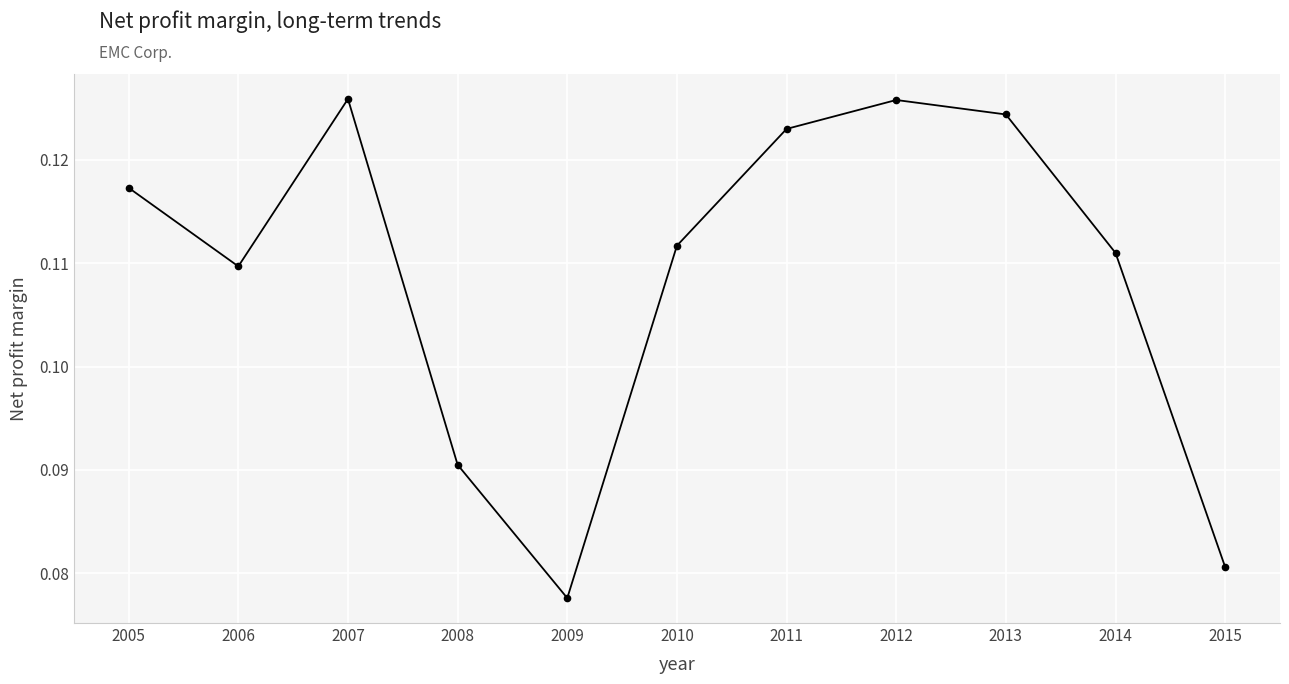

True or false: there are more than 1 points higher than both neighbors.

True